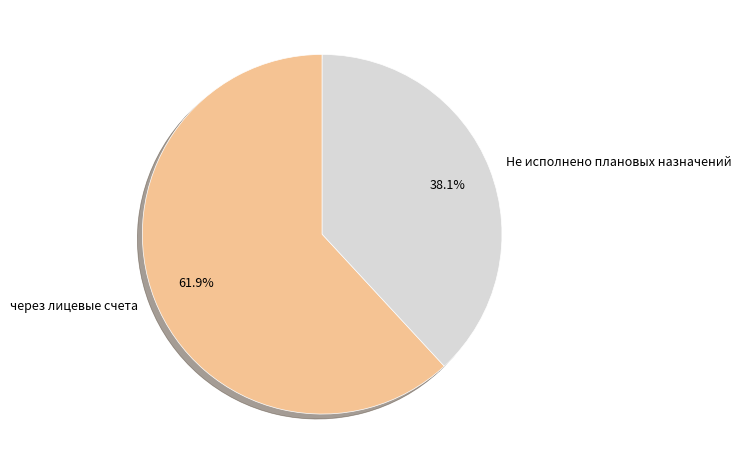

Between через лицевые счета and Не исполнено плановых назначений, which is larger?

через лицевые счета